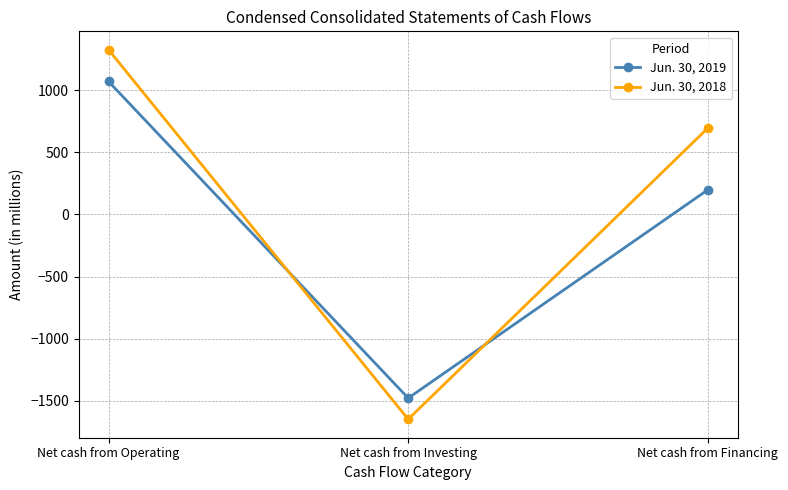

Is the value of Jun. 30, 2019 at Net cash from Investing greater than the value of Jun. 30, 2018 at Net cash from Operating?

No